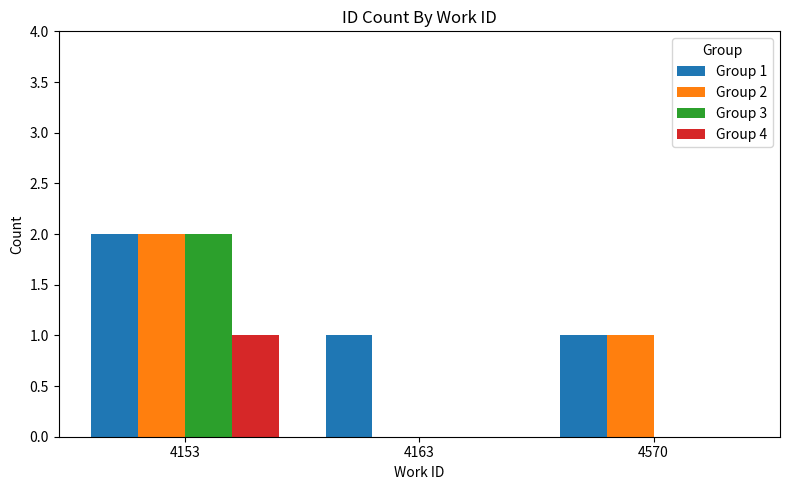

Which series has the largest total across all categories?

Group 1